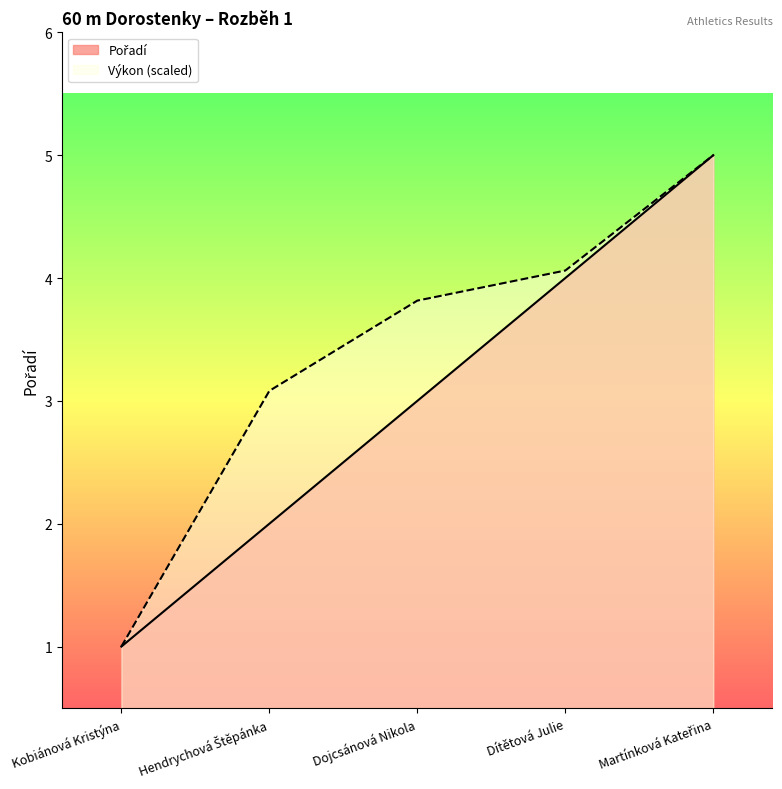

How many categories are shown in the chart?

5